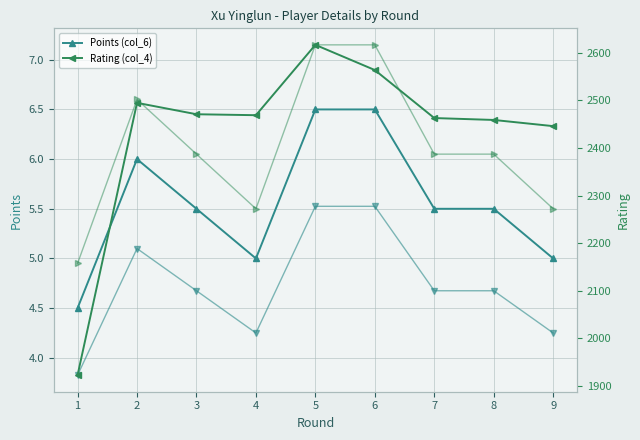

Read the Points trend high value at 5.

7.2